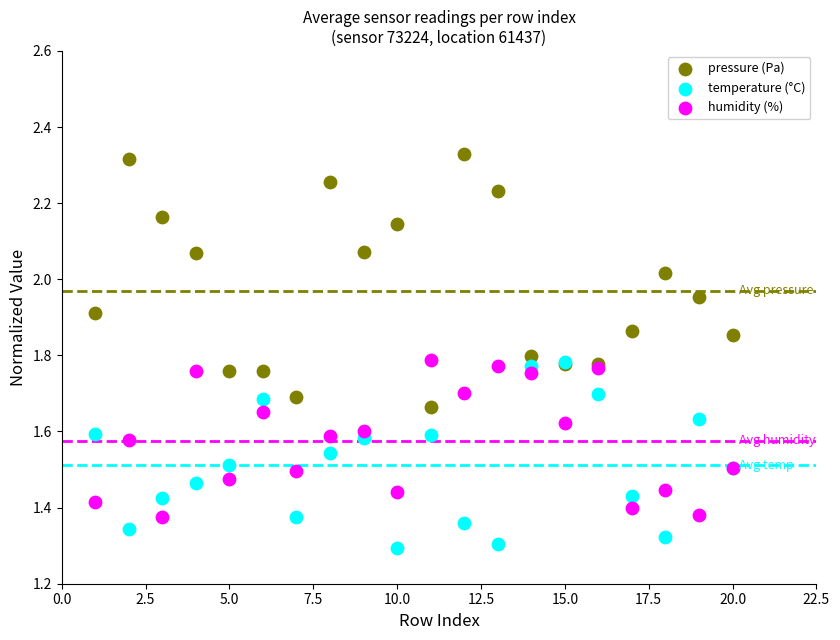

Which series has the widest spread of Y values?

pressure (Pa)